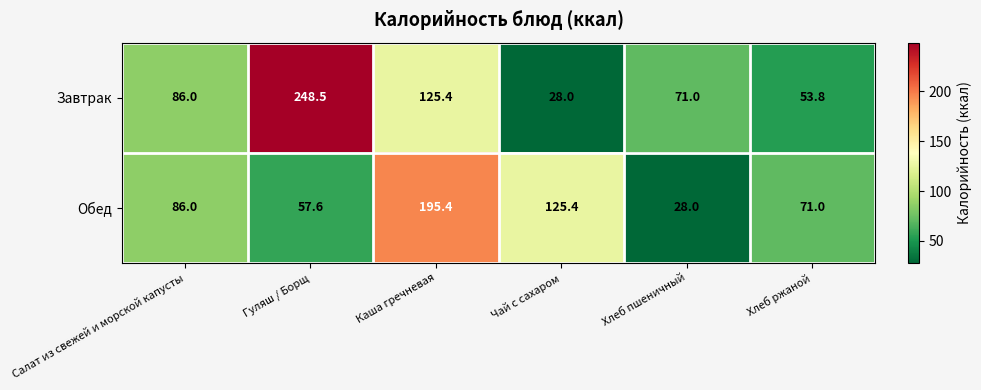

What is the sum of the Обед values at Хлеб пшеничный and Чай с сахаром?

153.4